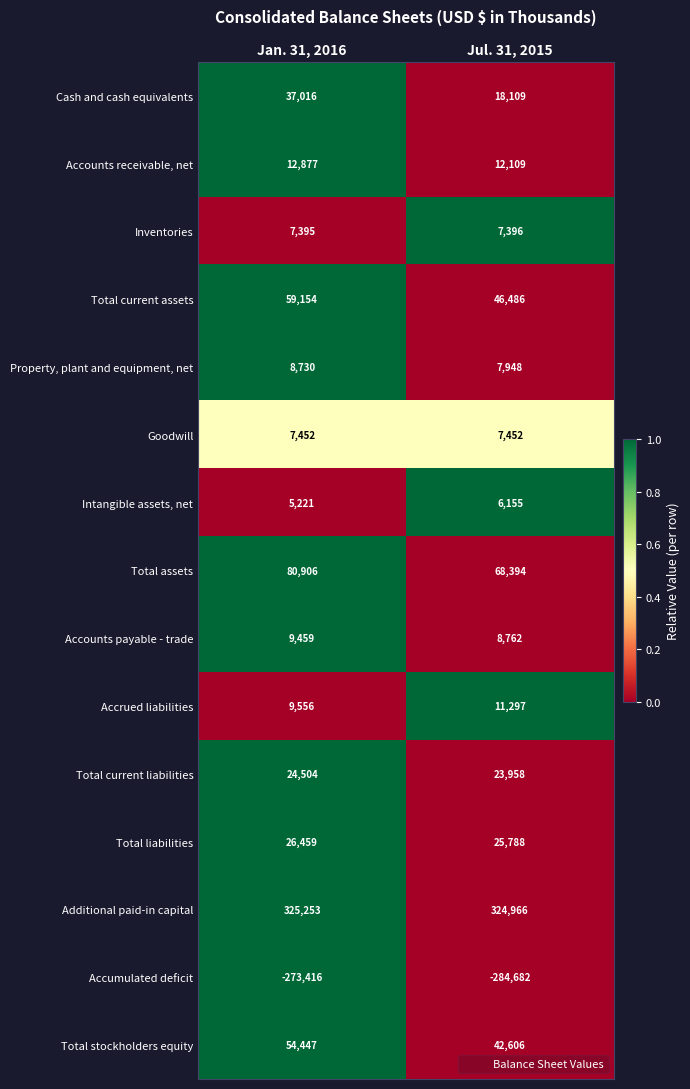

Rank the series at Jan. 31, 2016 from highest to lowest value.

Additional paid-in capital, Total assets, Total current assets, Total stockholders equity, Cash and cash equivalents, Total liabilities, Total current liabilities, Accounts receivable, net, Accrued liabilities, Accounts payable - trade, Property, plant and equipment, net, Goodwill, Inventories, Intangible assets, net, Accumulated deficit